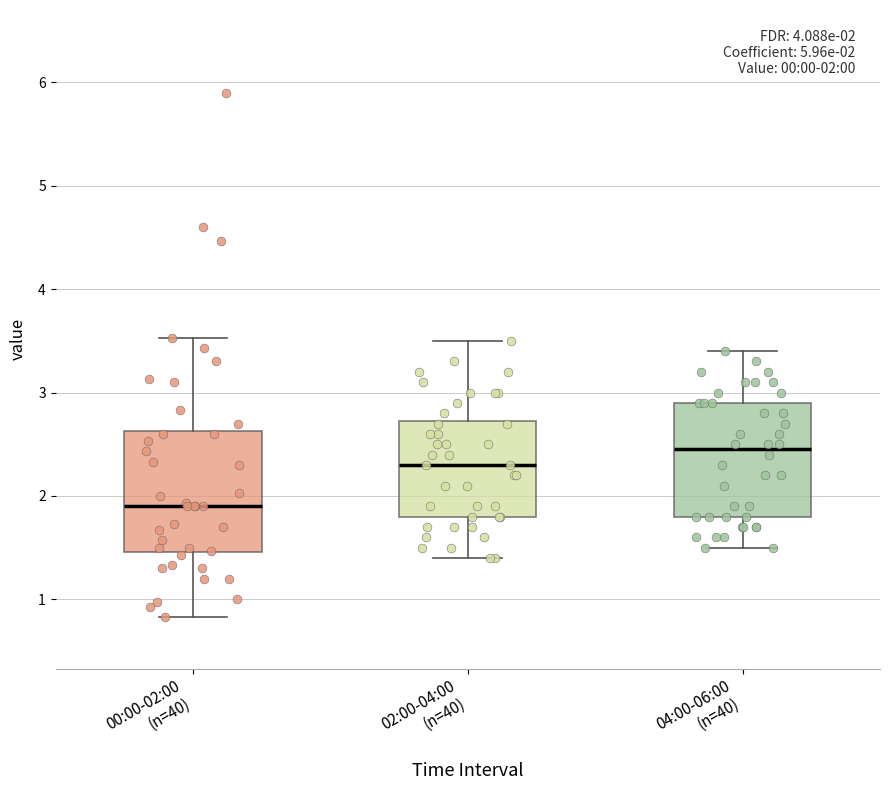

Which box's median line is the highest?

04:00-06:00 (n=40)